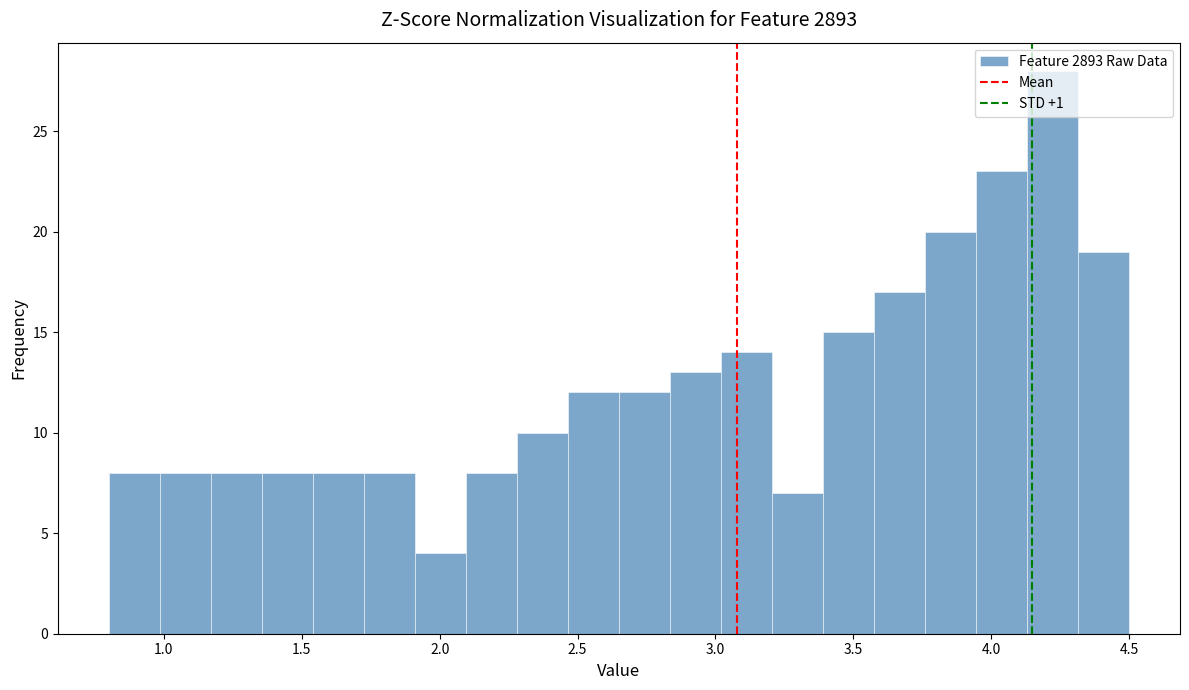

Around what value on the x-axis is the tallest bar? Give the approximate position of its centre, as read against the axis.

4.20